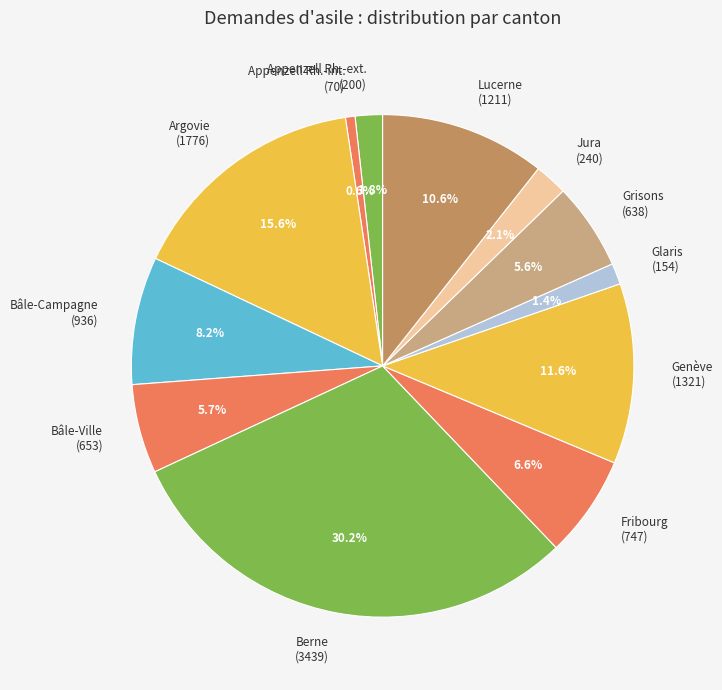

To the nearest percent, what percentage of the pie is Genève?

12%